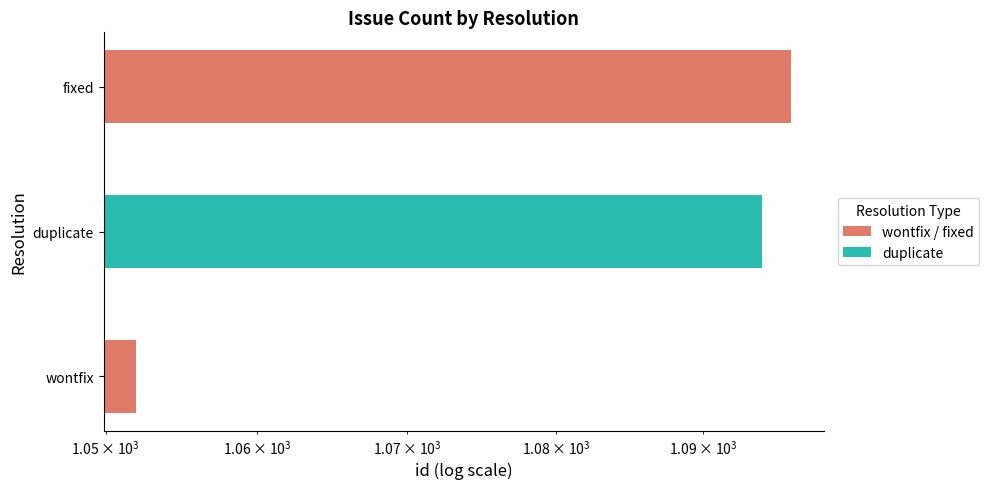

What is the sum of all values?

3242